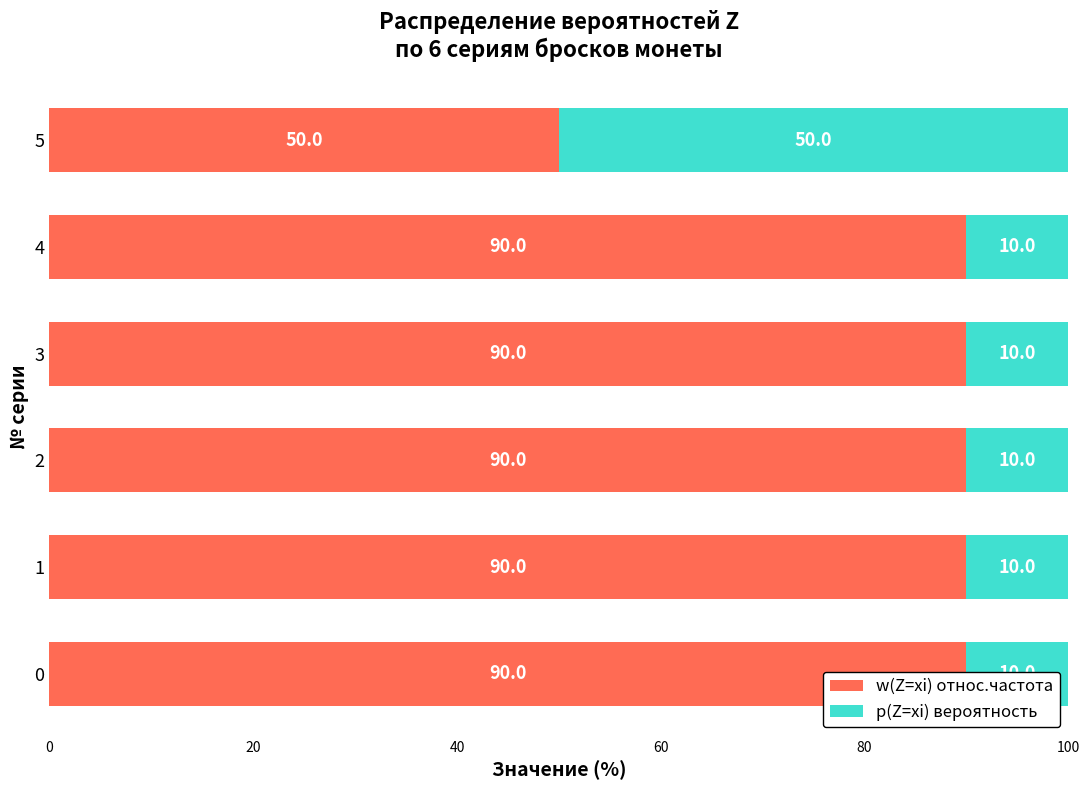

Rank the categories by p(Z=xi) вероятность value from lowest to highest.

0, 20, 40, 60, 80, 100